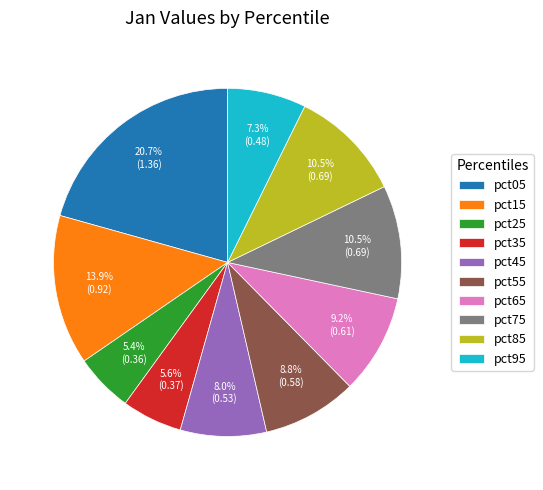

To the nearest percent, what portion does pct45 represent?

8%